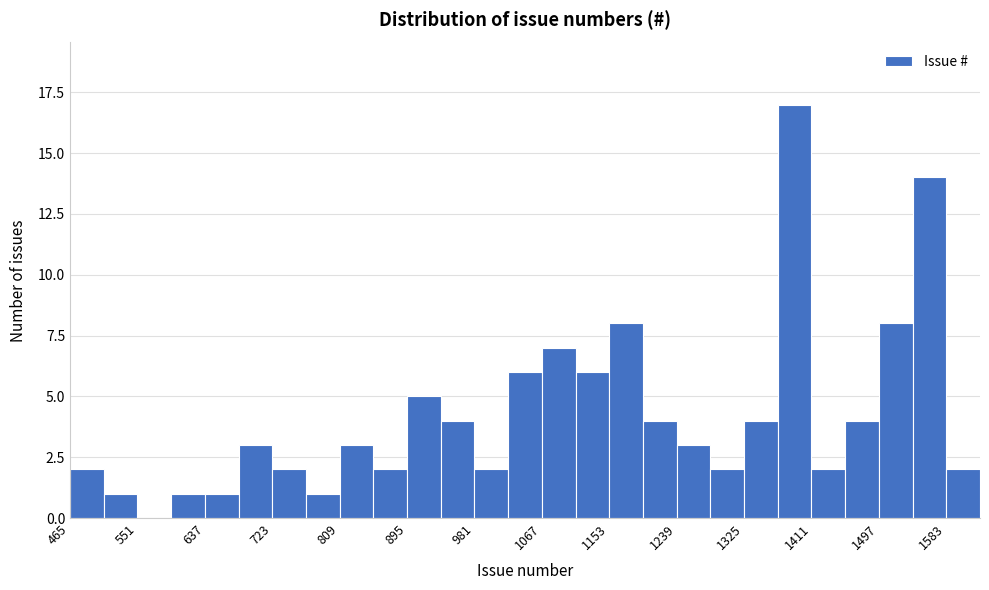

Reading left to right, list every bar in this chart as the range it spans on the x-axis followed by its height. Neither the bar edges nor the heights are printed on the chart, so give them approximately, as read against the axes.

465 to 508: 2
508 to 551: 1
551 to 594: 0
594 to 637: 1
637 to 680: 1
680 to 723: 3
723 to 766: 2
766 to 809: 1
809 to 852: 3
852 to 895: 2
895 to 938: 5
938 to 981: 4
981 to 1024: 2
1024 to 1067: 6
1067 to 1110: 7
1110 to 1153: 6
1153 to 1196: 8
1196 to 1239: 4
1239 to 1282: 3
1282 to 1325: 2
1325 to 1368: 4
1368 to 1411: 17
1411 to 1454: 2
1454 to 1497: 4
1497 to 1540: 8
1540 to 1583: 14
1583 to 1626: 2